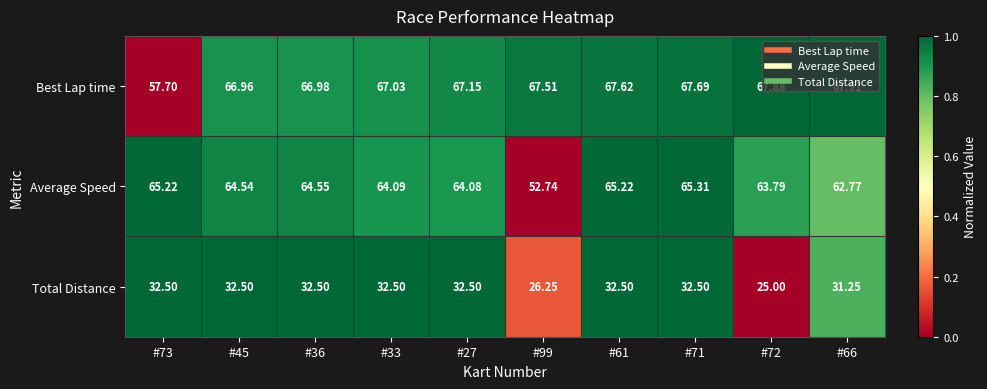

Is the value of Best Lap time at #66 greater than the value of Total Distance at #45?

Yes